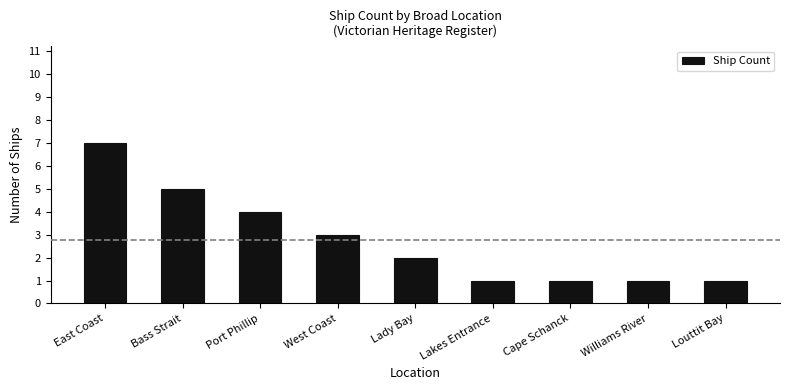

What position from the right is West Coast?

6